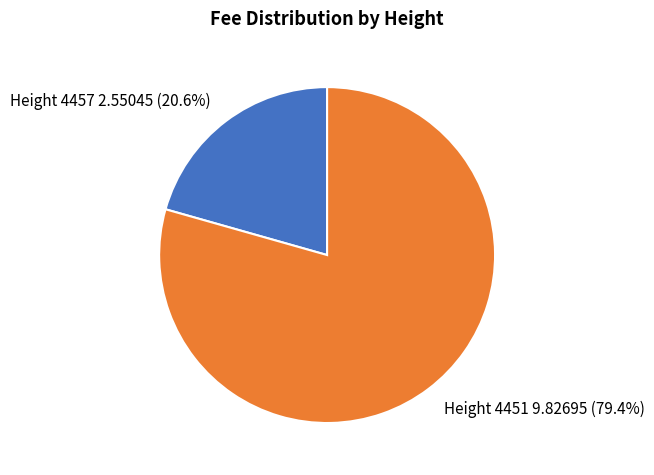

Which has a higher value, Height 4451 or Height 4457?

Height 4451